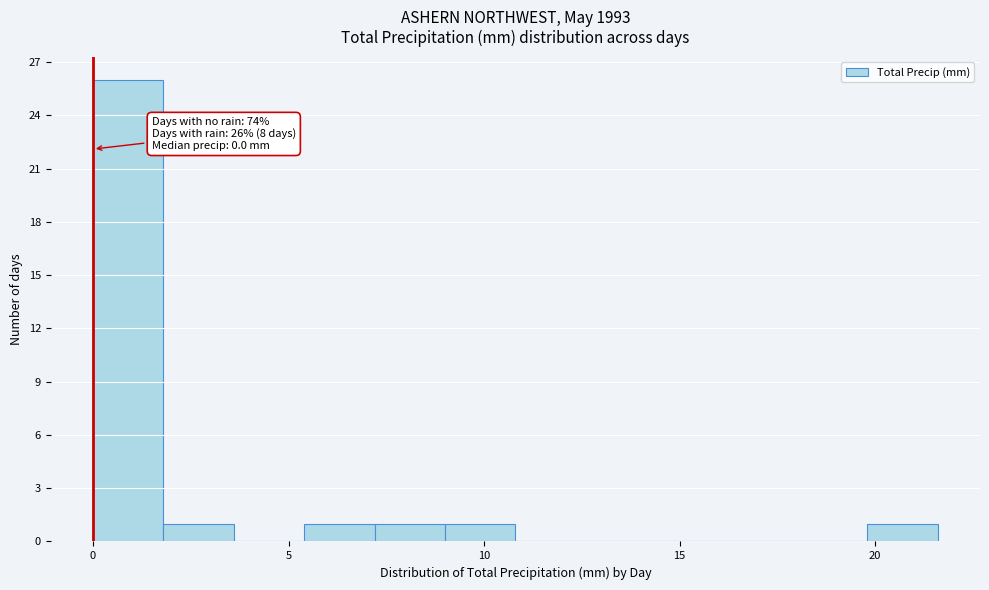

Around what value on the x-axis is the tallest bar? Give the approximate position of its centre, as read against the axis.

1.0